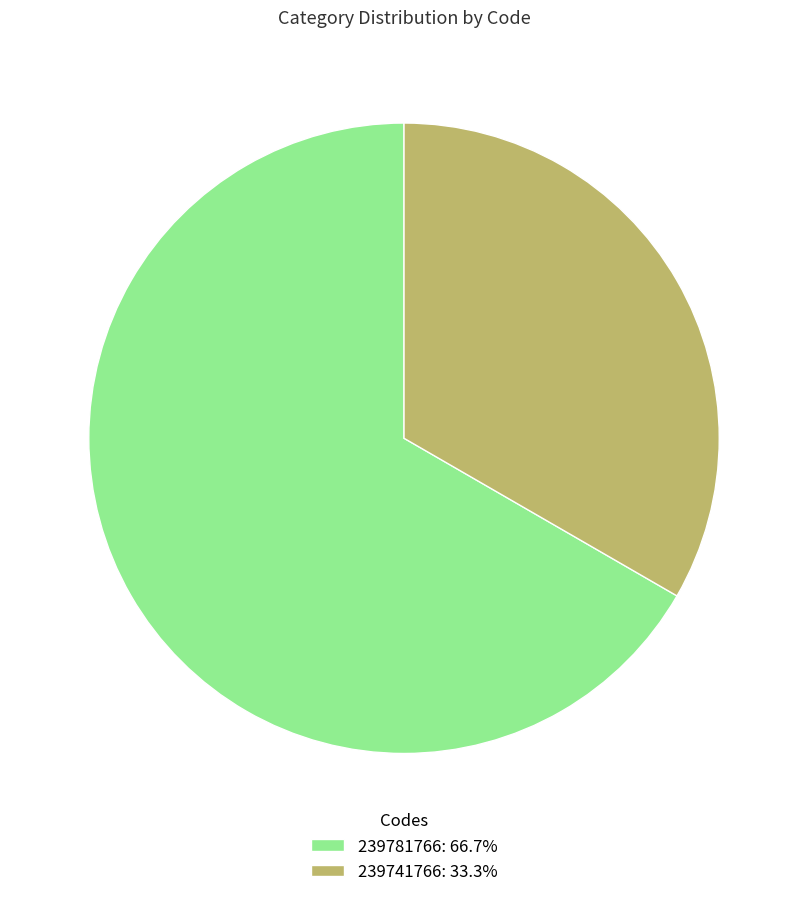

Is there a majority slice in this chart?

Yes